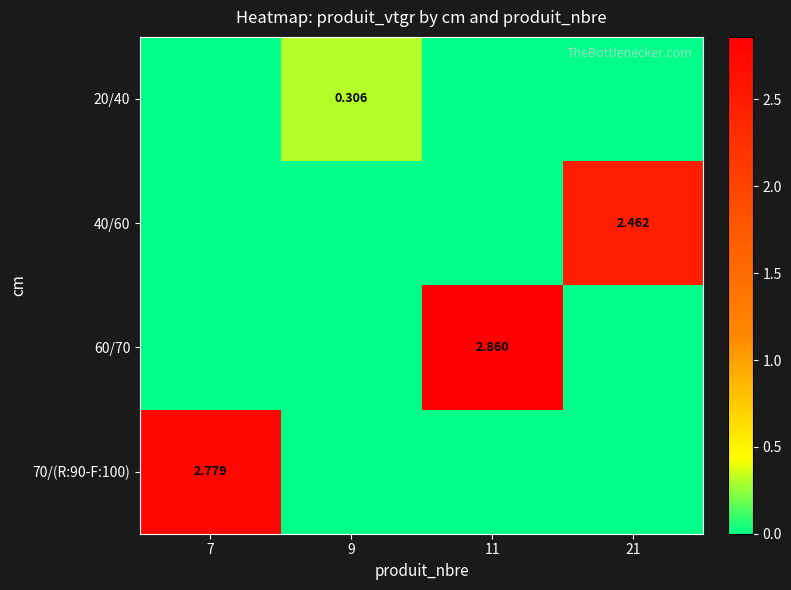

What is the difference between the maximum and second lowest values in the 20/40 series?

0.3